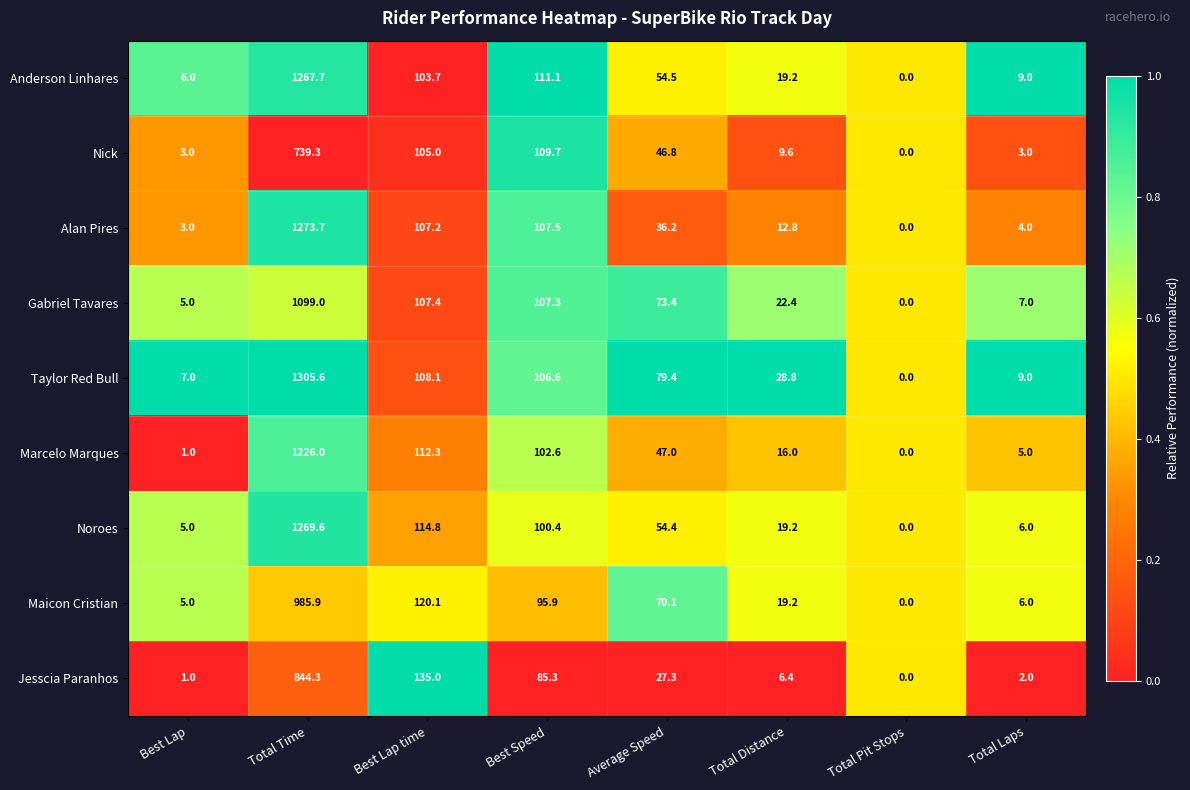

At Best Speed, list the series in order from smallest to largest.

Jesscia Paranhos, Maicon Cristian, Noroes, Marcelo Marques, Taylor Red Bull, Gabriel Tavares, Alan Pires, Nick, Anderson Linhares